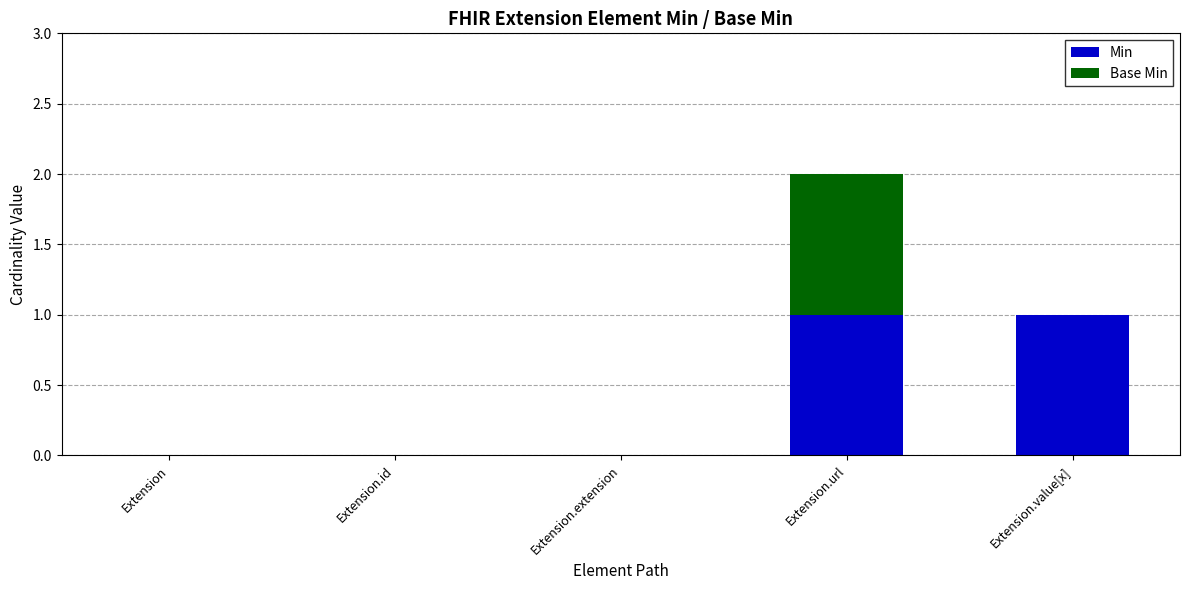

How many categories are shown in the chart?

5